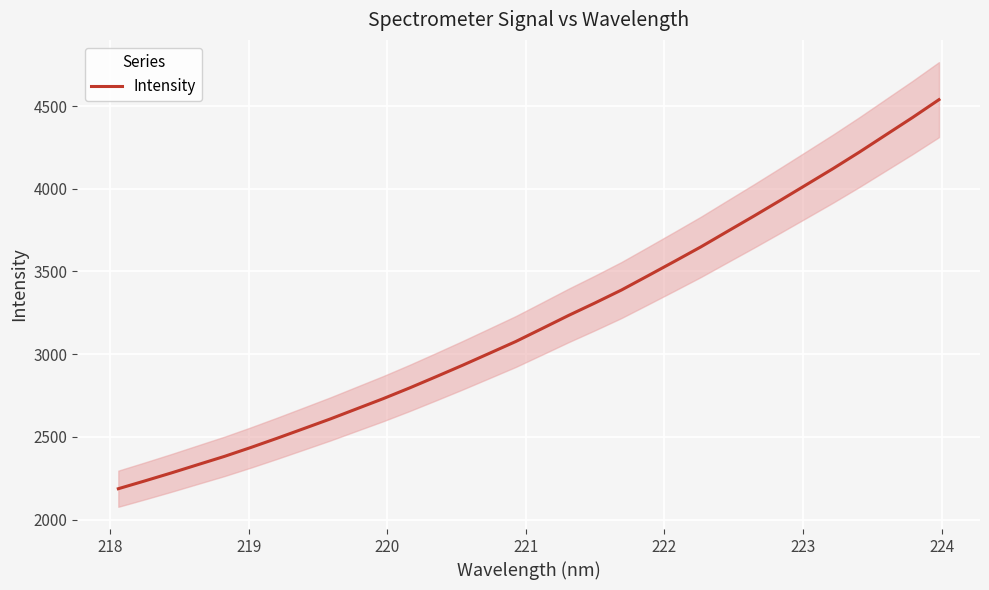

How many lines are shown in the chart?

1